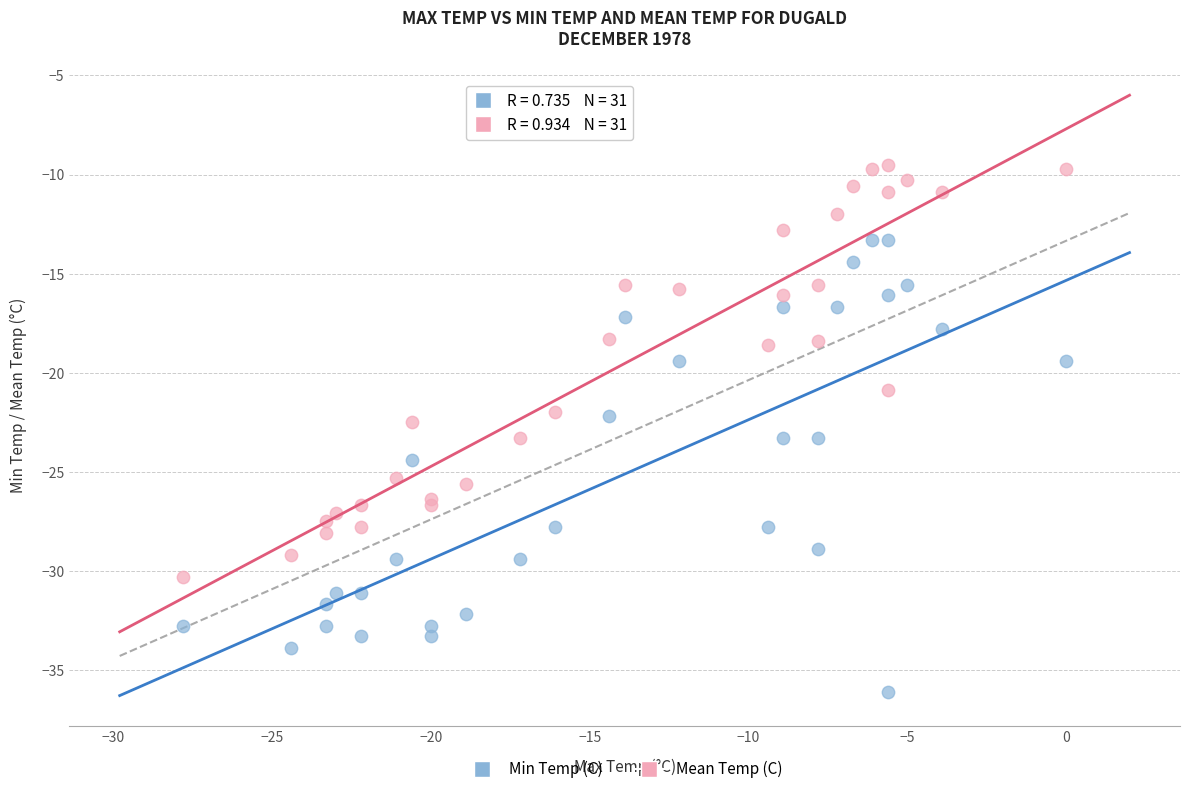

Which series has the widest spread of Y values?

Min Temp (C)